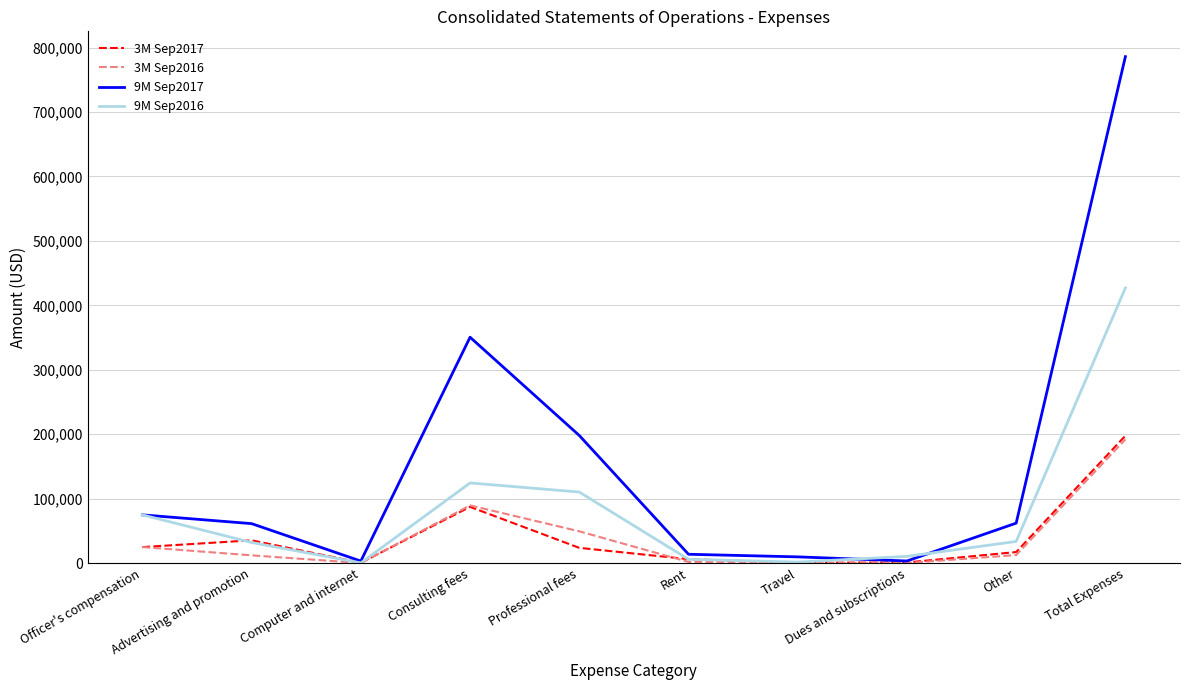

At which label is 9M Sep2016 closest to 213724?

Consulting fees